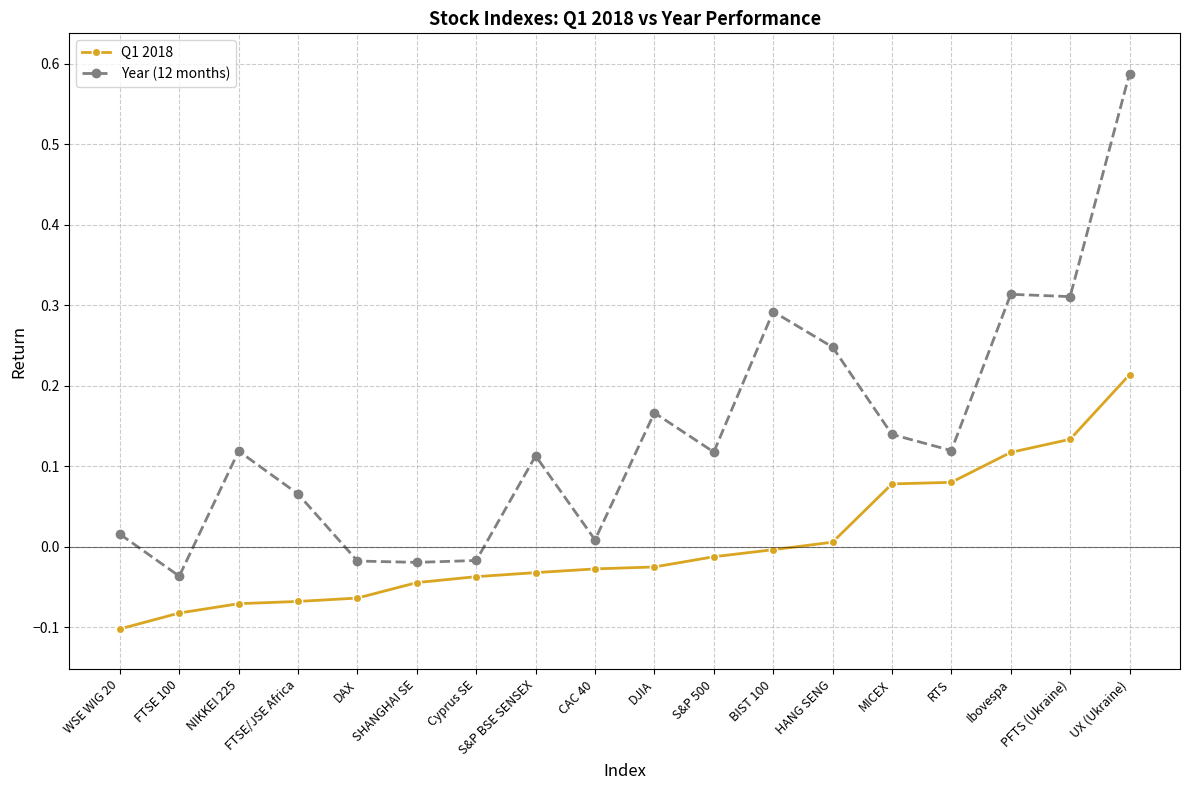

Is it true that Q1 2018 equals -0.0 at WSE WIG 20?

False